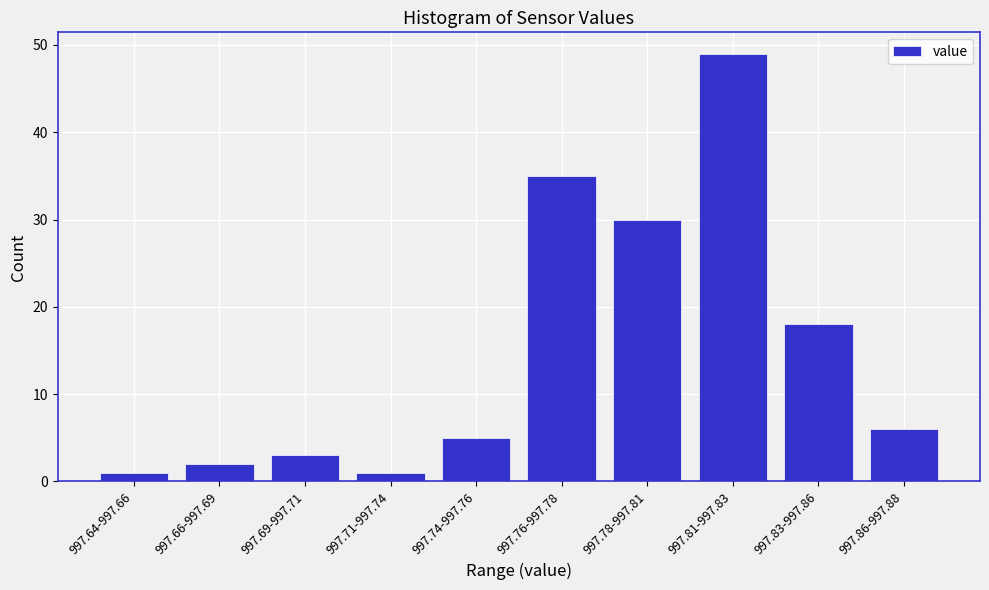

Reading left to right, list all the values displayed in this chart.

997.64-997.66=1	997.66-997.69=2	997.69-997.71=3	997.71-997.74=1	997.74-997.76=5	997.76-997.78=35	997.78-997.81=30	997.81-997.83=49	997.83-997.86=18	997.86-997.88=6